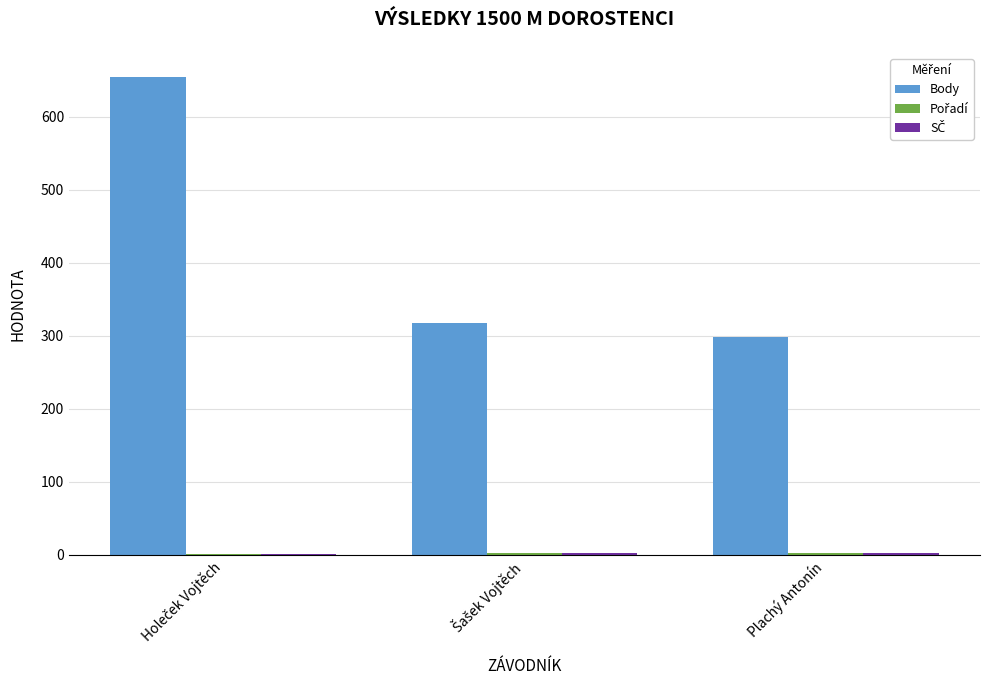

Which series has the widest spread of values?

Body